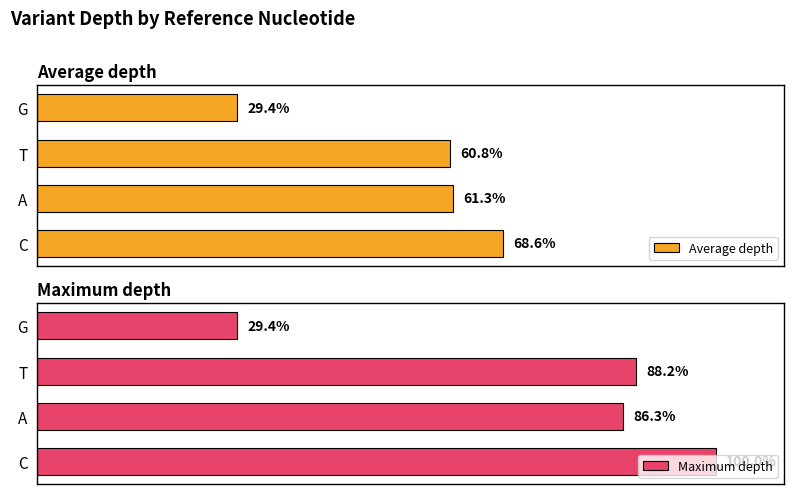

Rank the series by their maximum value, from lowest to highest.

Average depth, Maximum depth